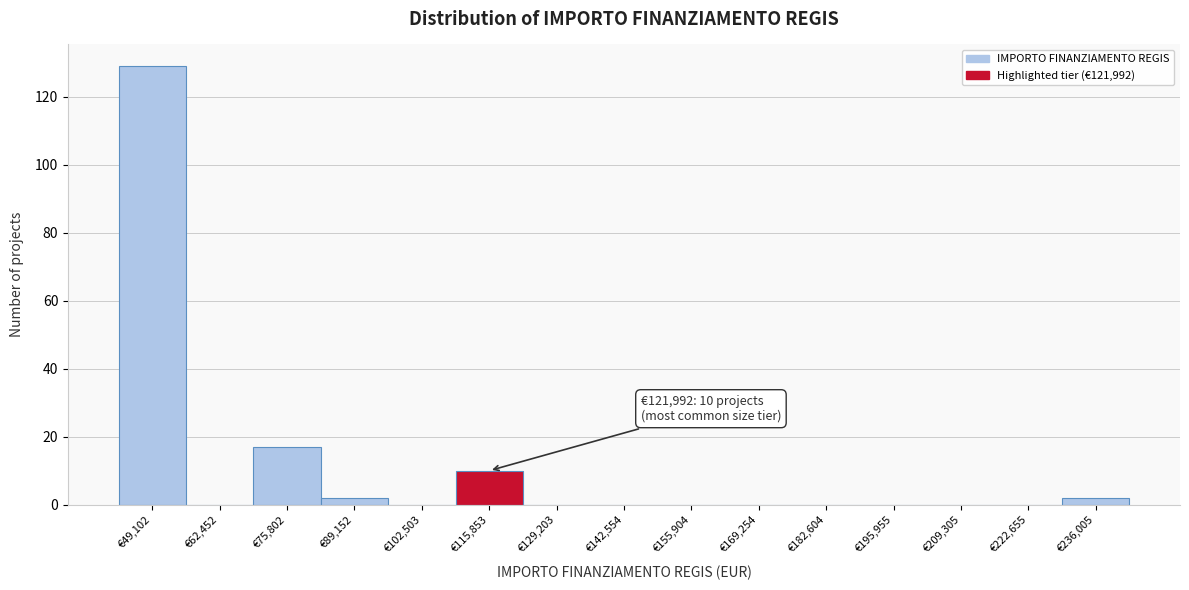

Which range on the x-axis has the tallest bar?

42000 to 56000